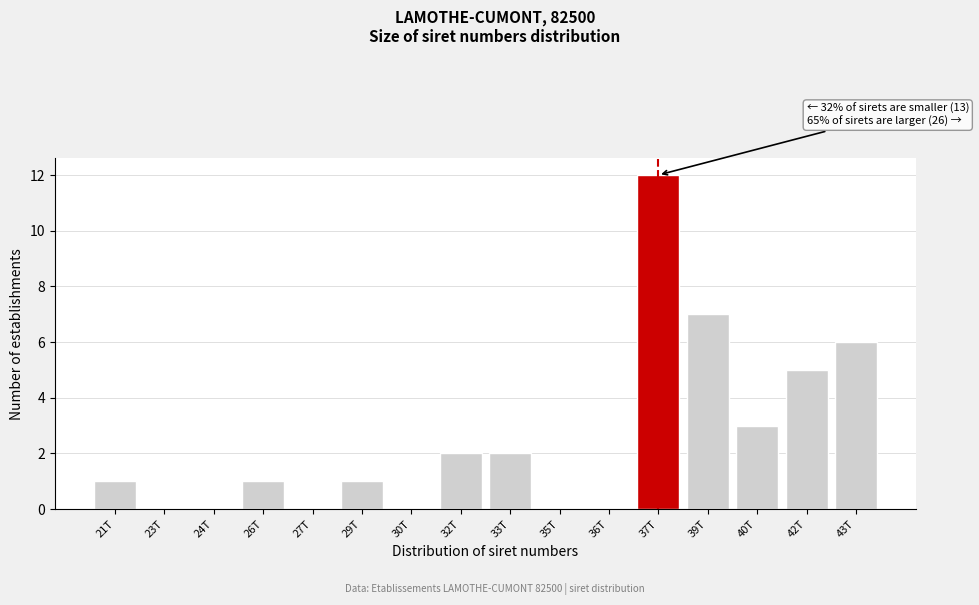

Reading left to right, what are all the values shown in this chart?

21T=1	23T=0	24T=0	26T=1	27T=0	29T=1	30T=0	32T=2	33T=2	35T=0	36T=0	37T=12	39T=7	40T=3	42T=5	43T=6